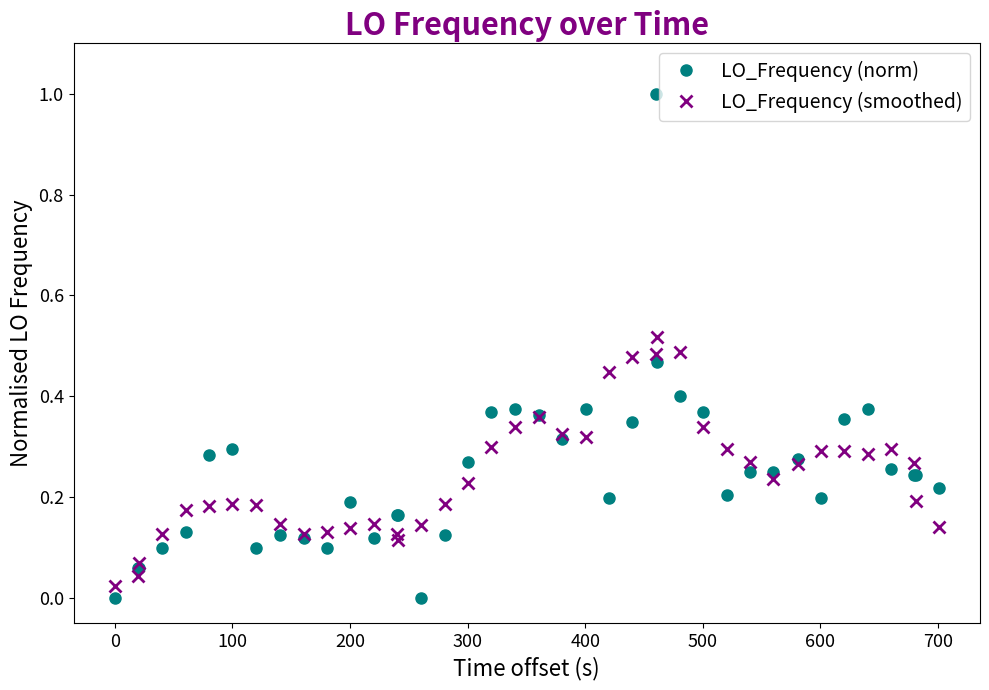

Which series has the widest spread of values?

LO_Frequency (norm)